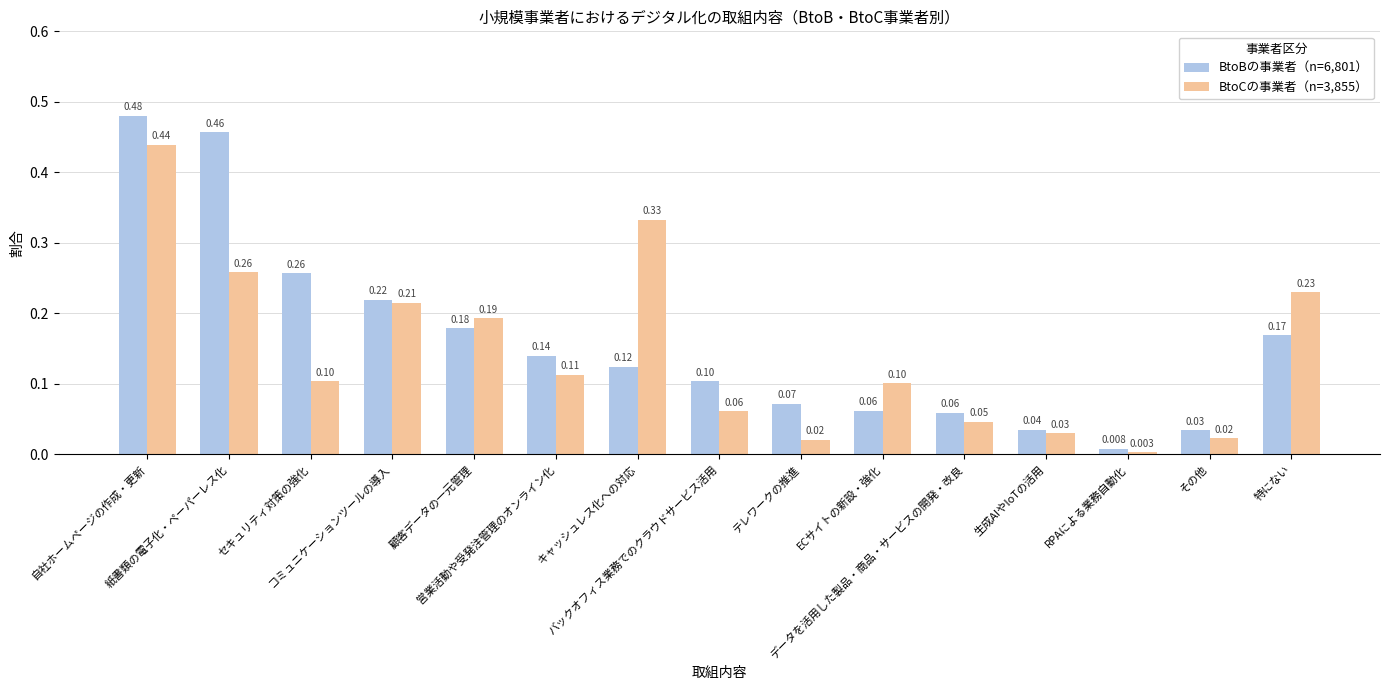

Is the value of BtoCの事業者（n=3,855） at バックオフィス業務でのクラウドサービス活用 greater than the value of BtoBの事業者（n=6,801） at バックオフィス業務でのクラウドサービス活用?

No